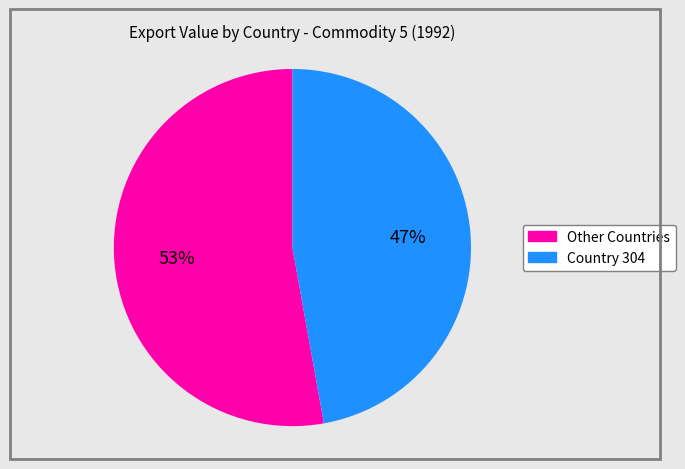

Does any single category account for the majority?

Yes